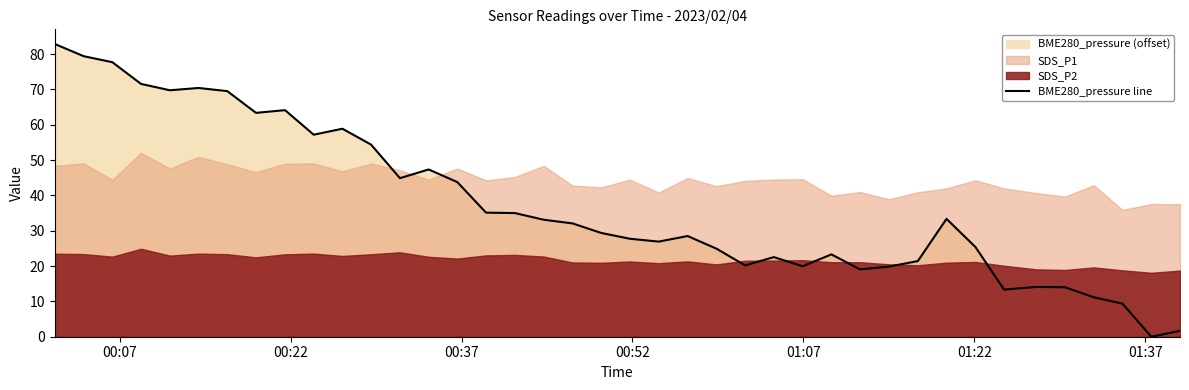

What is the maximum value for BME280_pressure line?

82.9